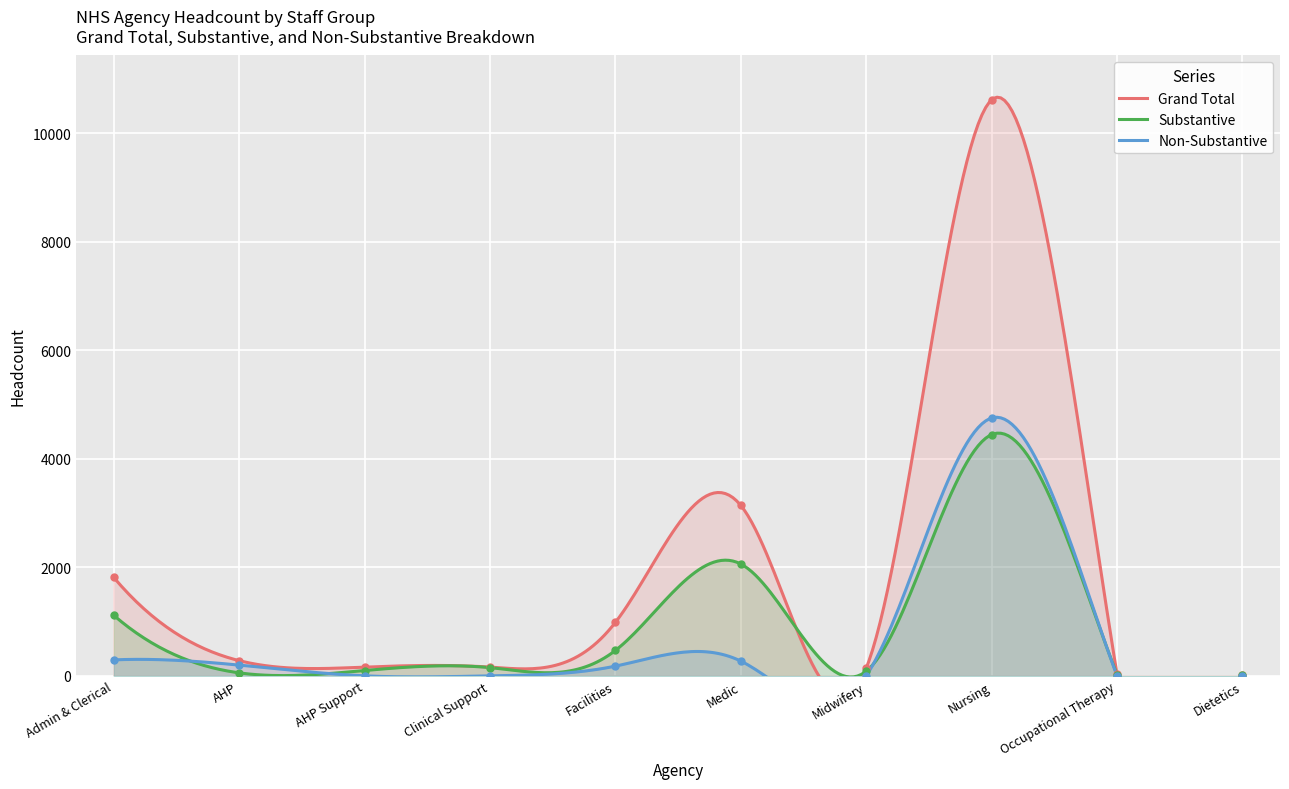

Which series changed the most between AHP Support and Midwifery?

Grand Total